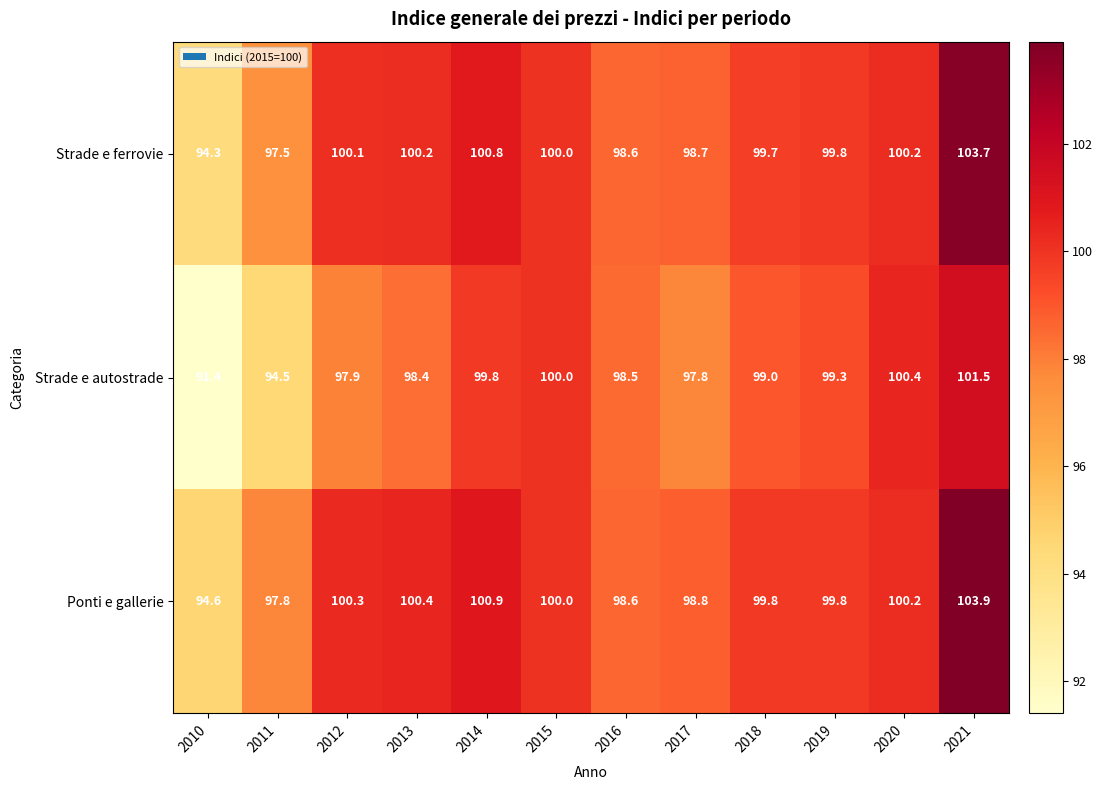

Rank the series at 2013 from lowest to highest value.

Strade e autostrade, Strade e ferrovie, Ponti e gallerie